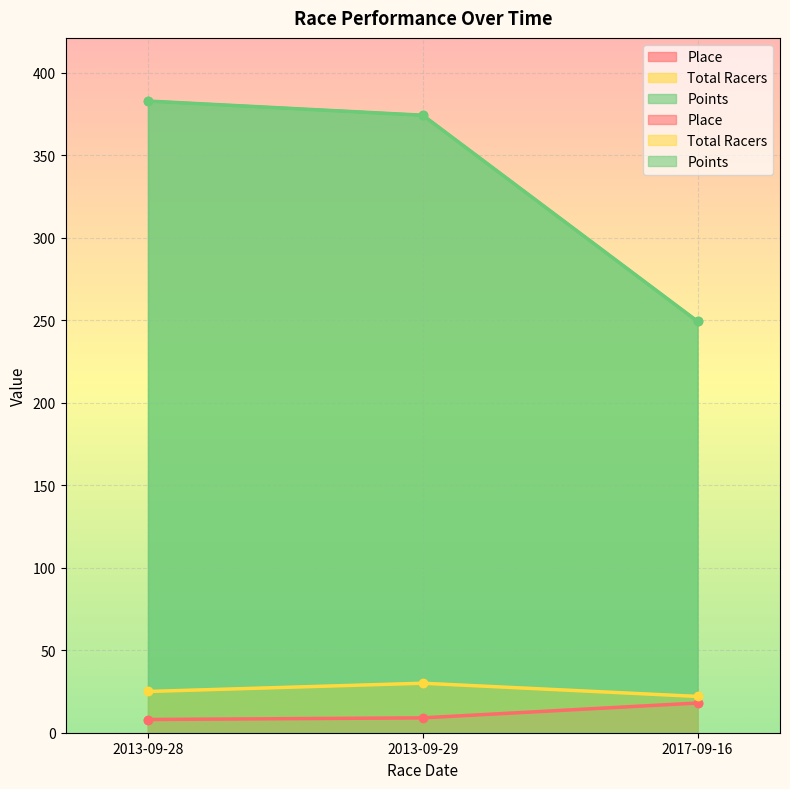

How many data points does each series have?

3